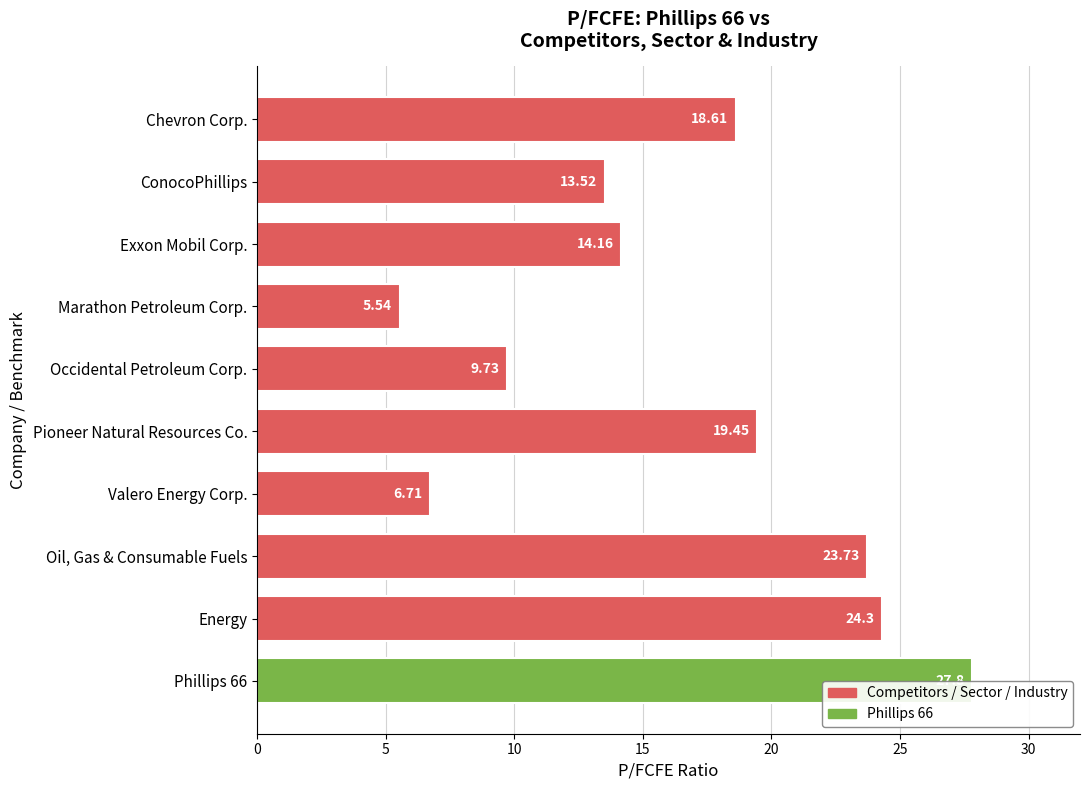

Where does the data first go above 18?

Chevron Corp.